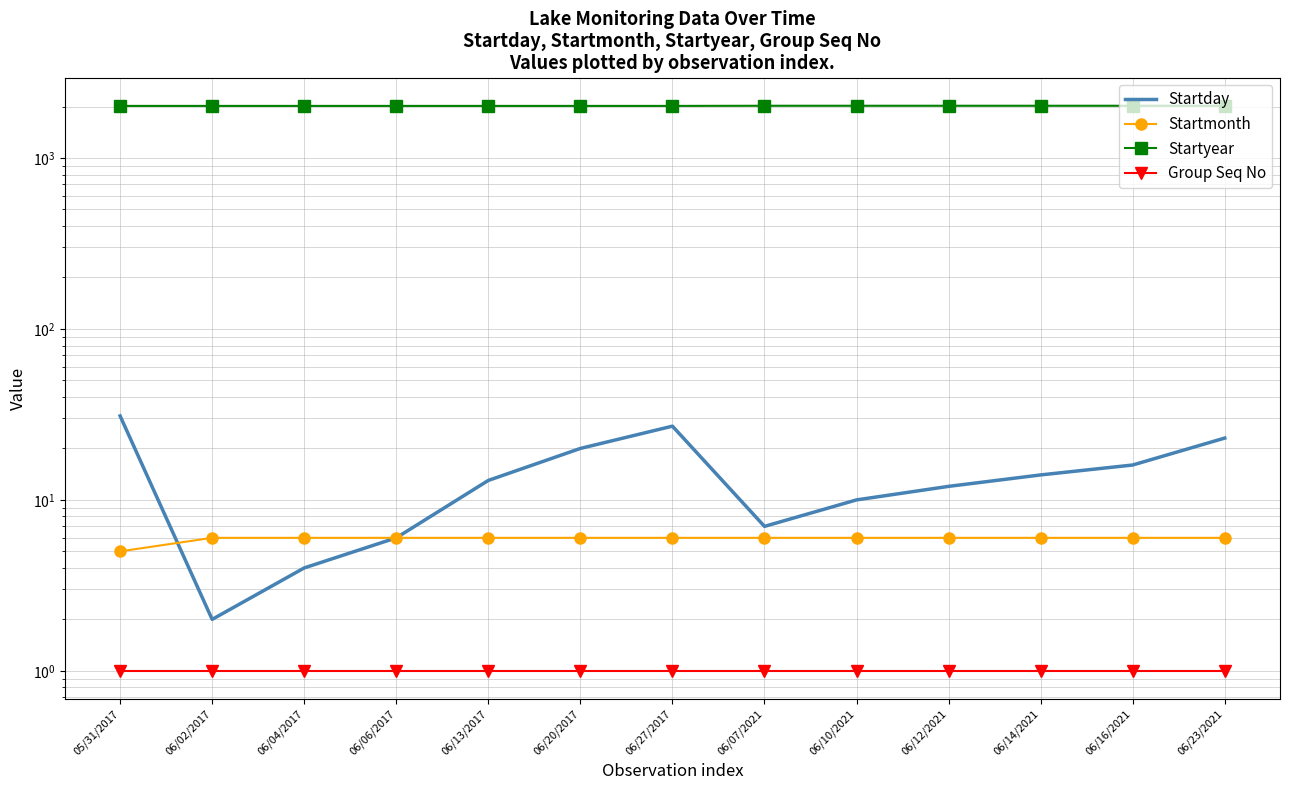

What position from the left is 06/04/2017?

3